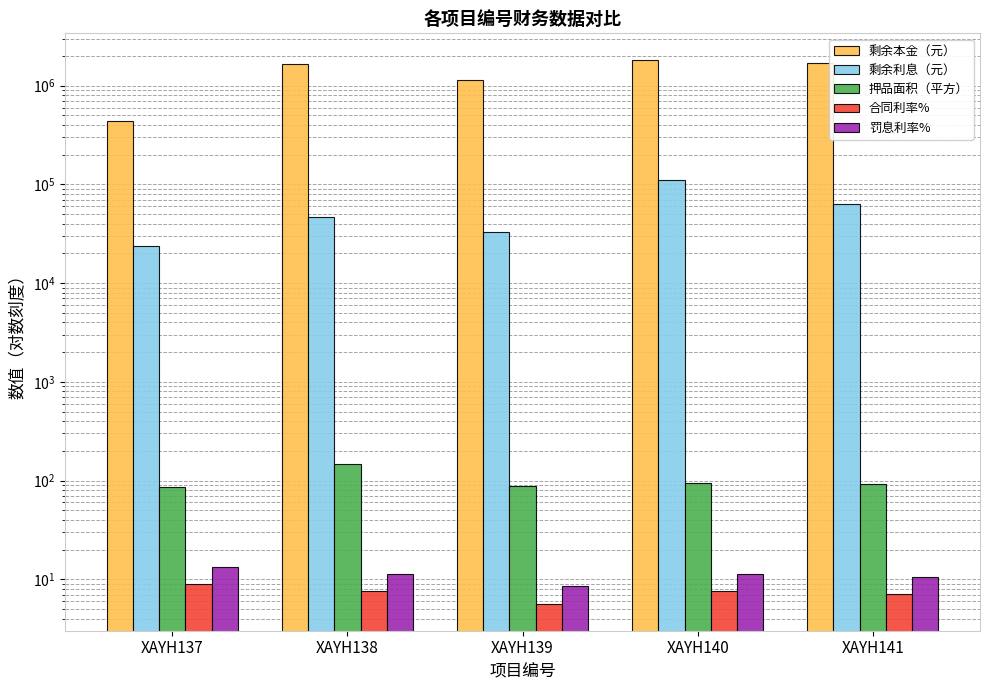

At how many categories does at least one series exceed 1097664?

4